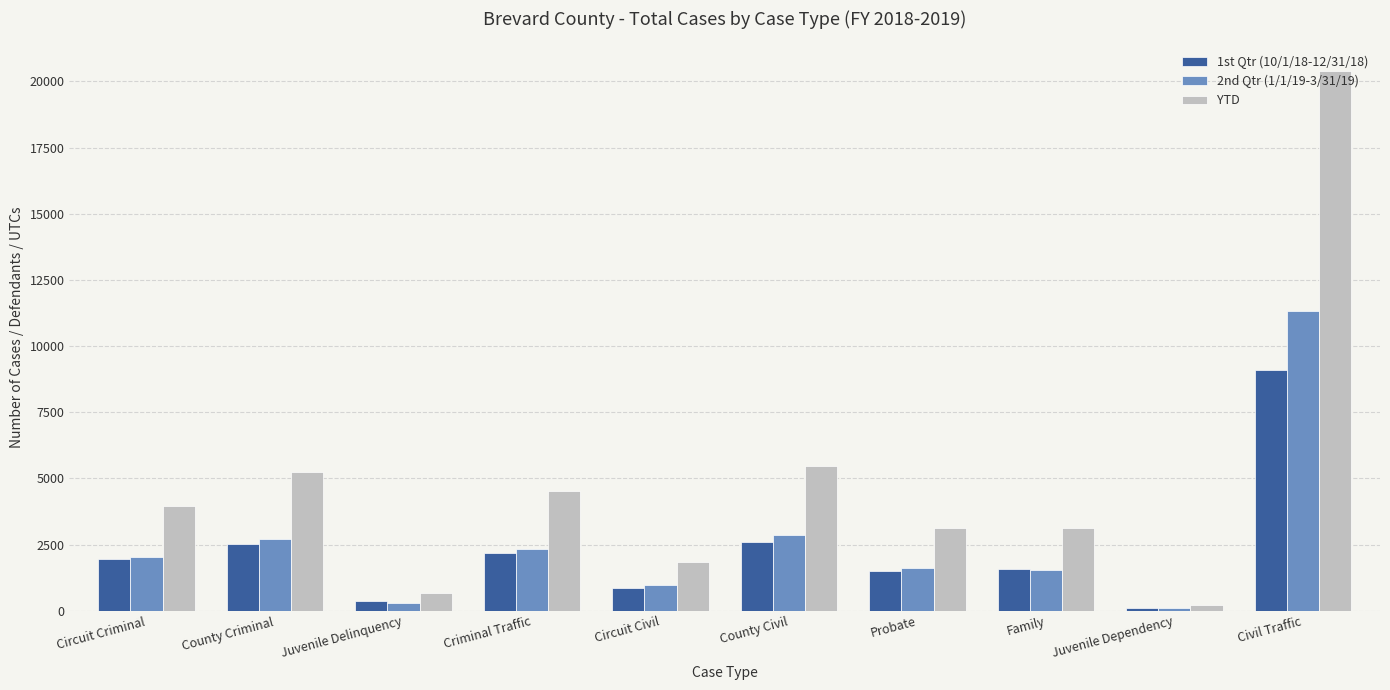

At which category is the sum across all series the highest?

Civil Traffic